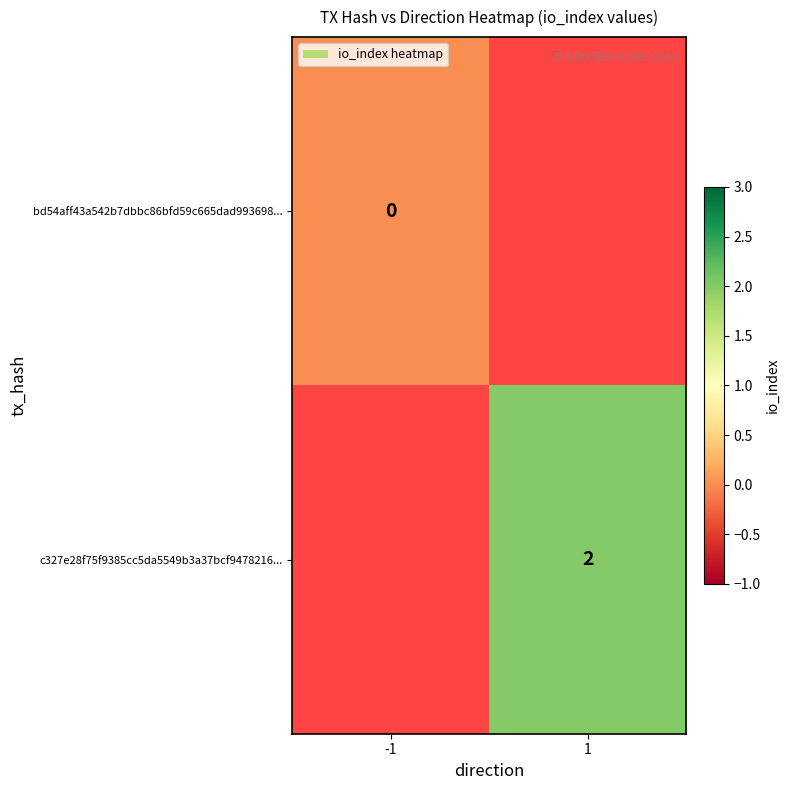

Rank the series at 1 from lowest to highest value.

bd54aff43a542b7dbbc86bfd59c665dad993698..., c327e28f75f9385cc5da5549b3a37bcf9478216...